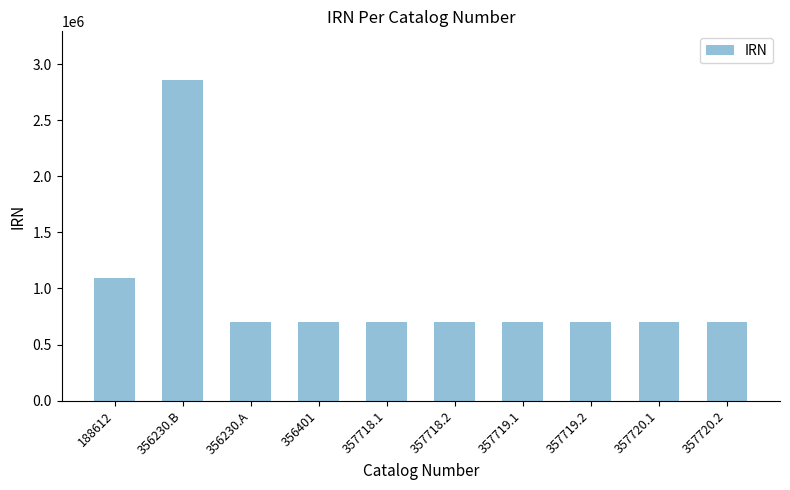

The value at 357720.1 is 700894. True or false?

True